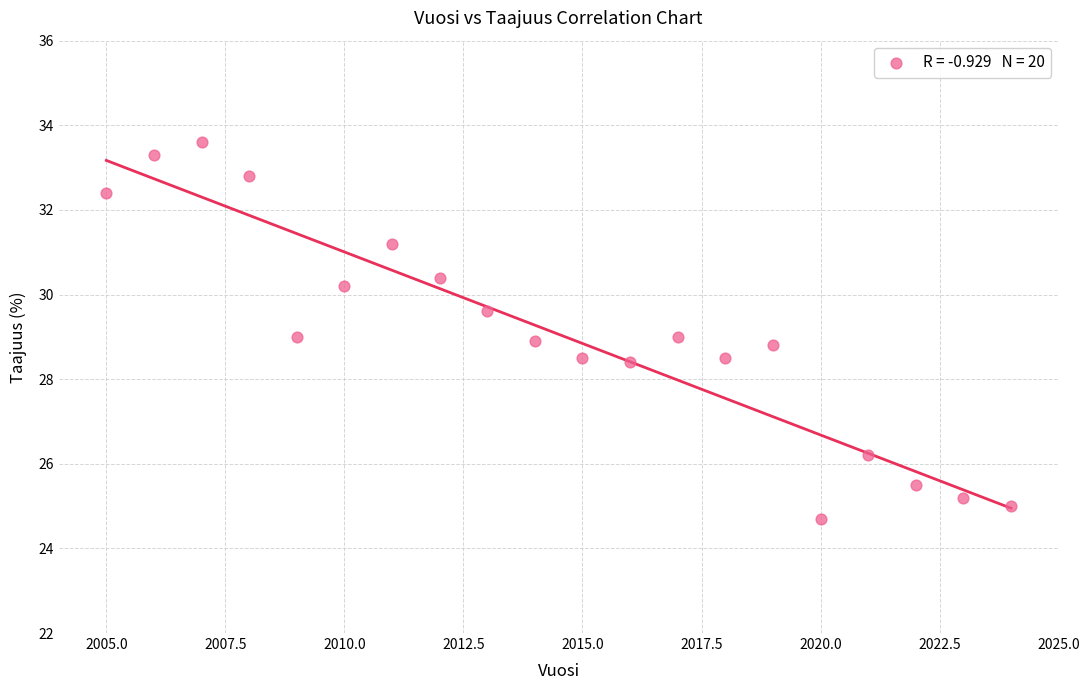

What is the range of X values (max minus min)?

19.0